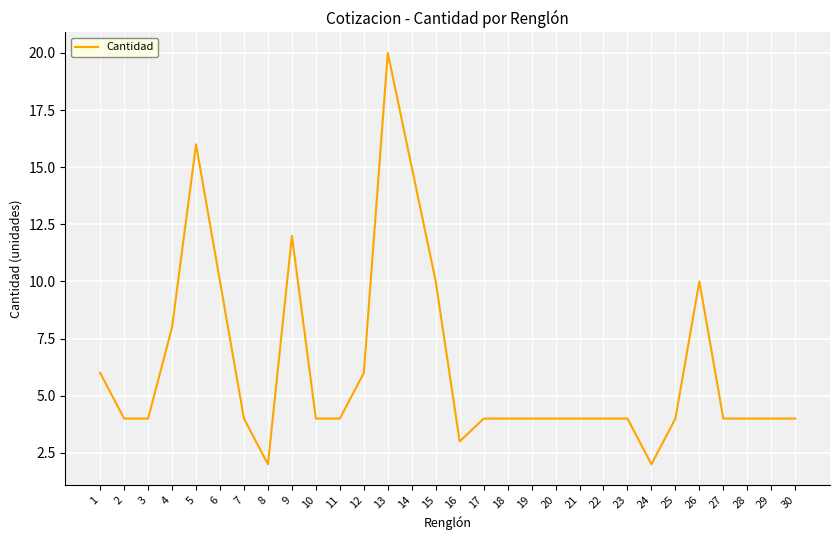

The value at 26 is 10. True or false?

True